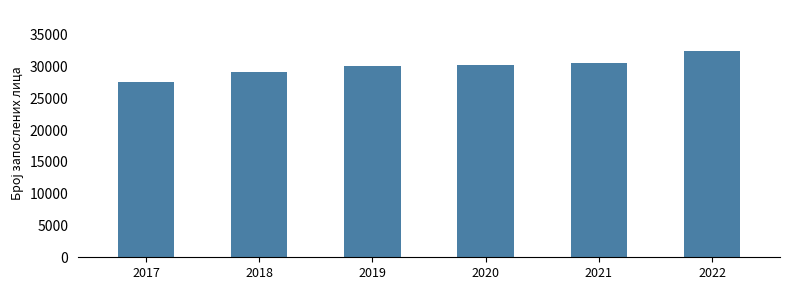

The chart shows a value of 6105 at 2019. True or false?

False